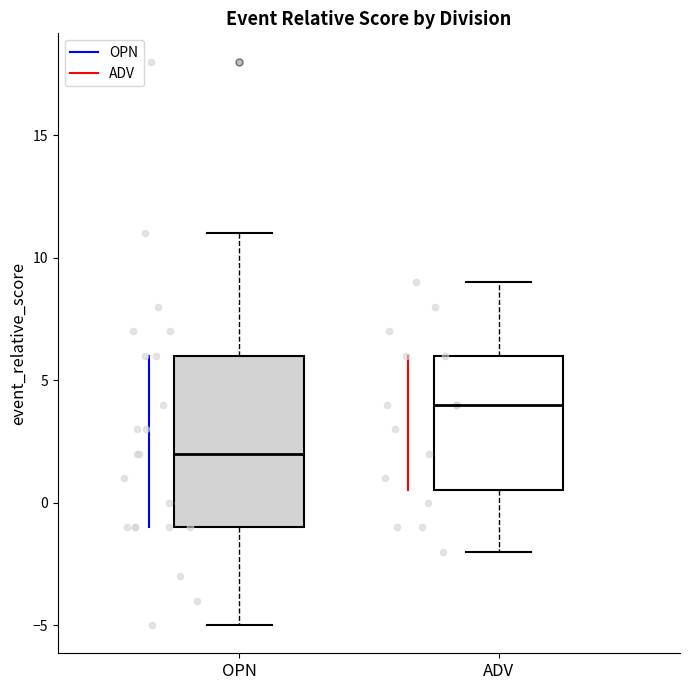

Which box's median line is the highest?

ADV